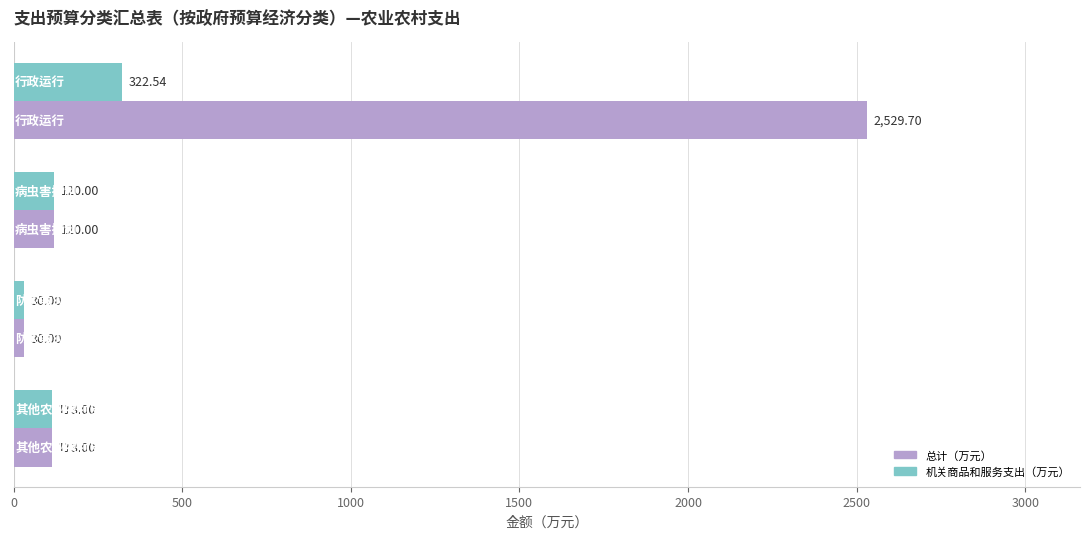

Which series has the largest range (max minus min)?

总计（万元）